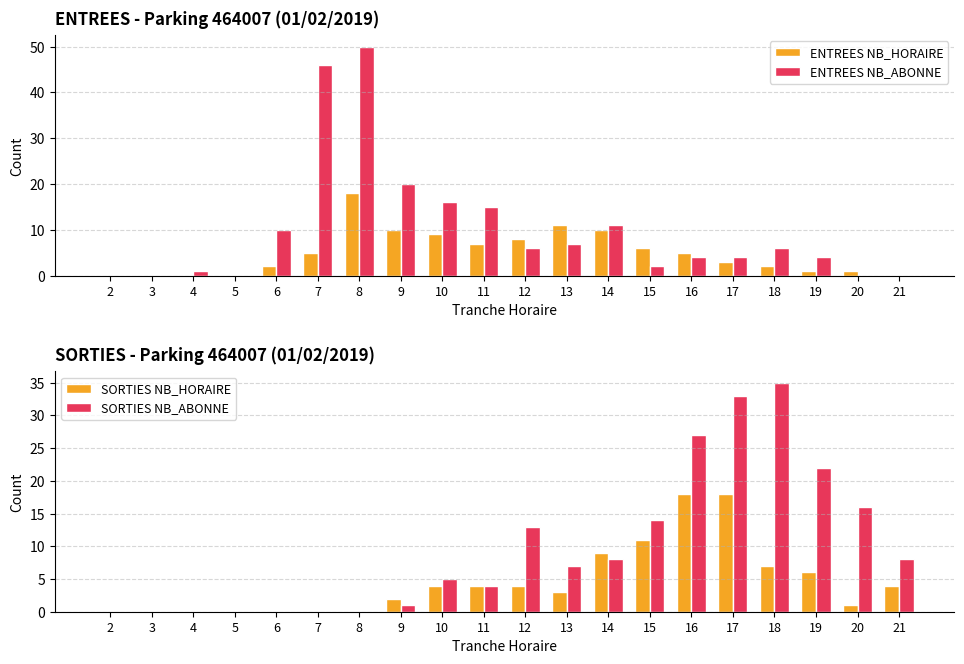

At which label does ENTREES NB_HORAIRE first exceed 5?

8